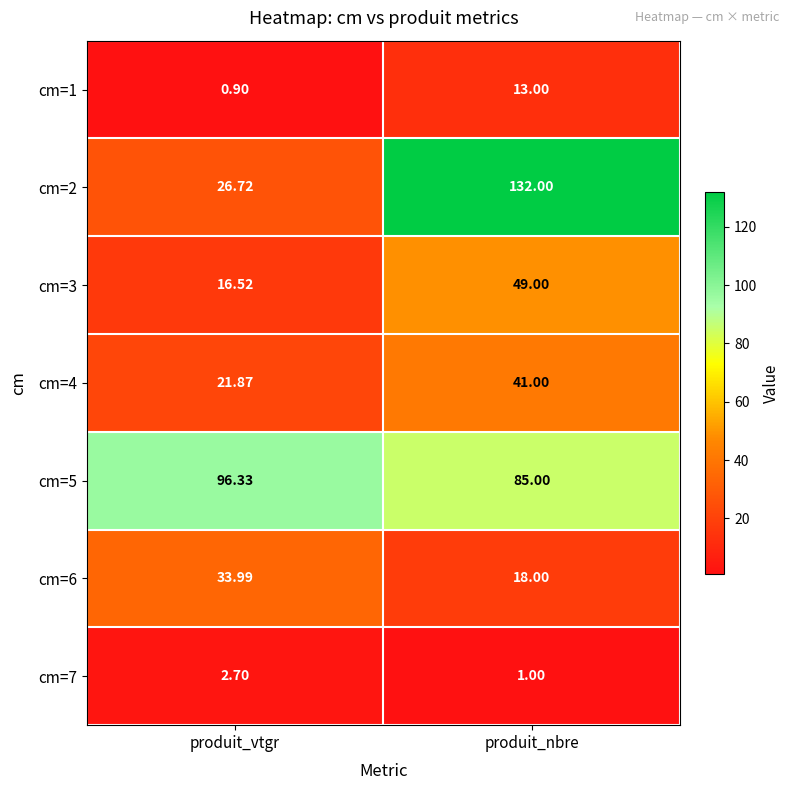

At which category is the sum across all series the highest?

produit_nbre